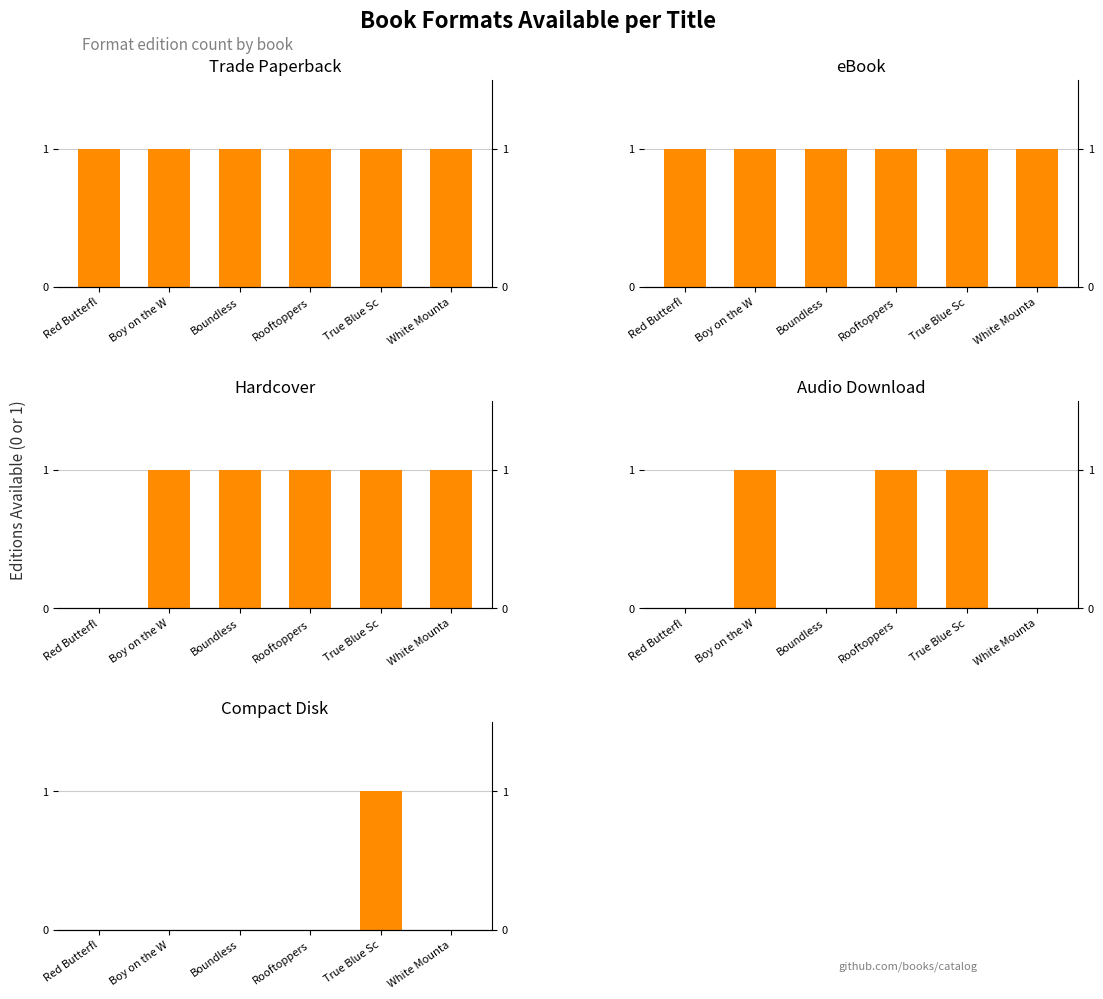

What is the sum of the Audio Download values at Boundless and Rooftoppers?

1